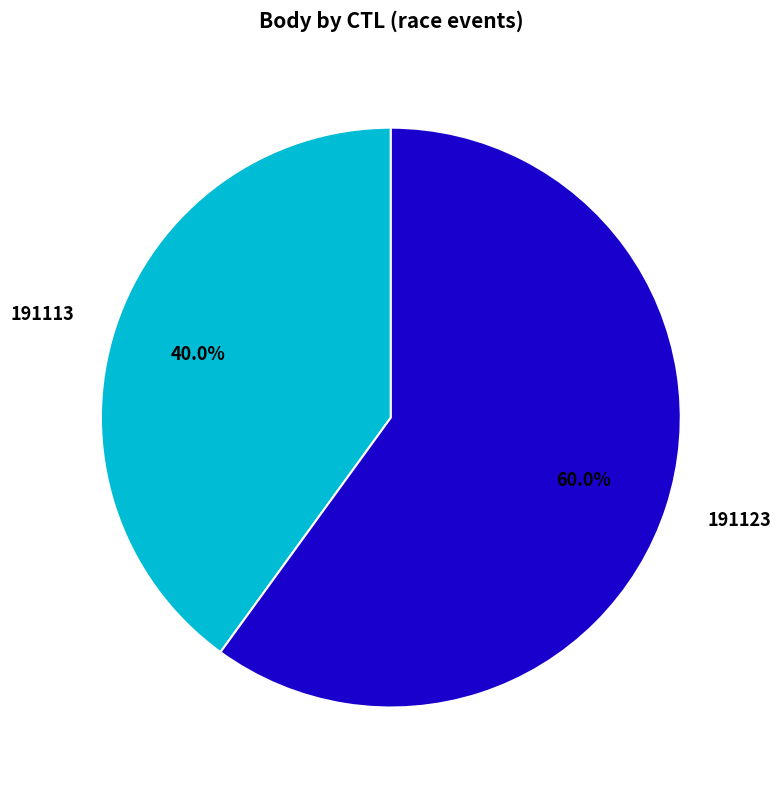

Which category has the smallest portion of the pie?

191113